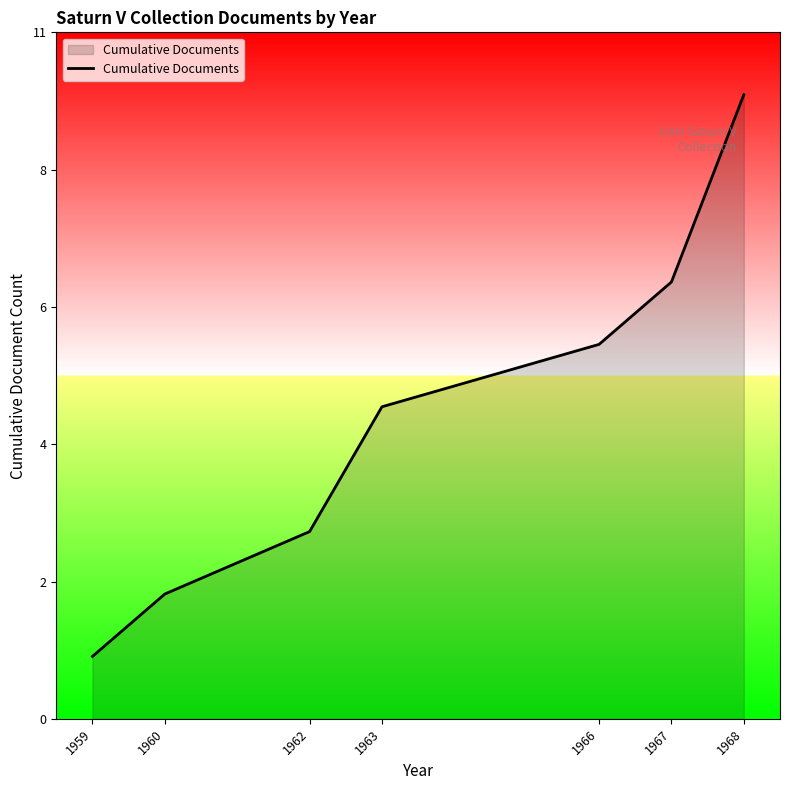

Does the chart have visible grid lines?

No